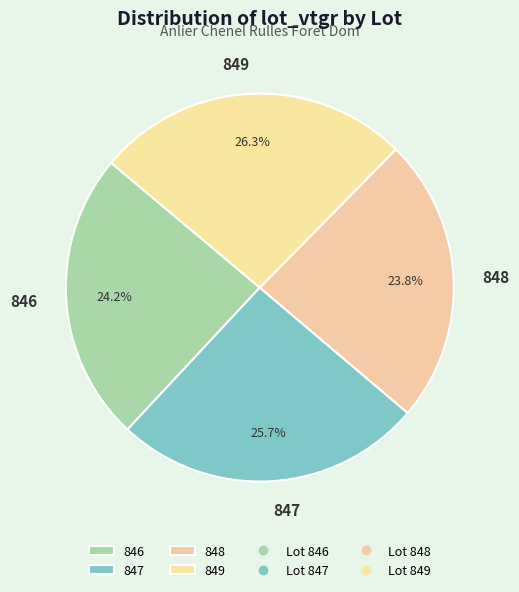

What percentage is the 846 slice, to the nearest percent?

24%